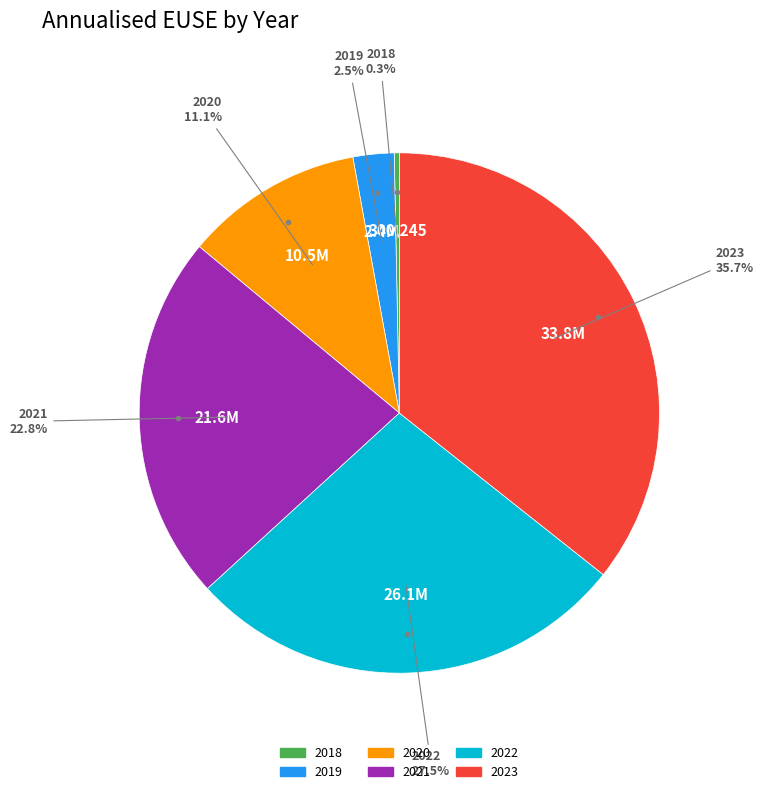

What portion of the pie excludes 2018?

99.7%